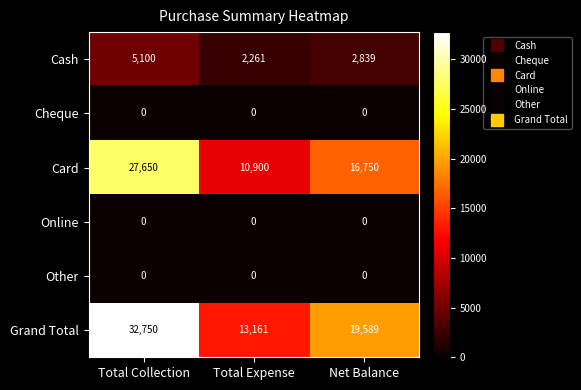

Which series has the largest total across all categories?

Grand Total